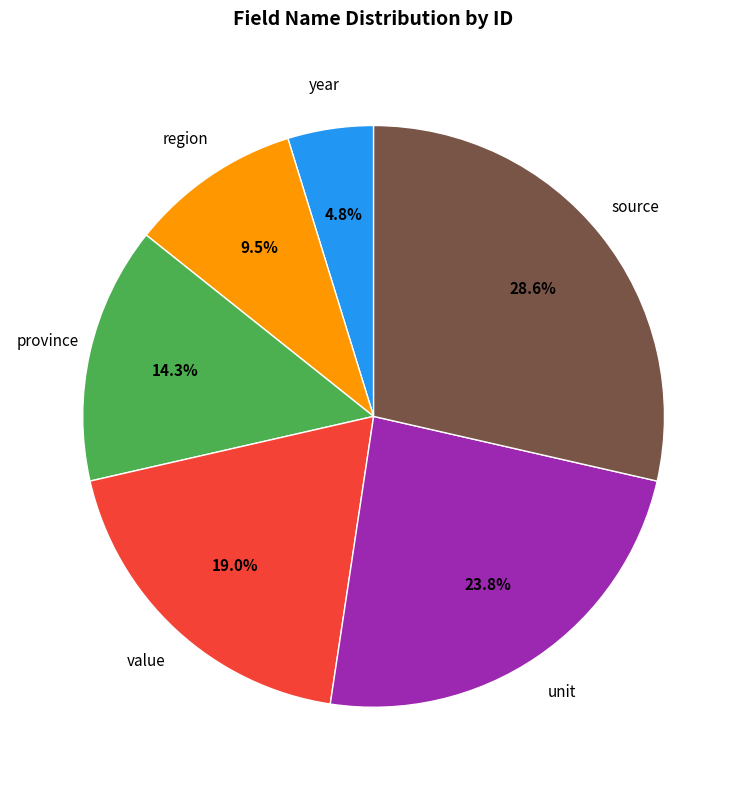

To the nearest percent, what is the combined percentage of region and unit?

33%